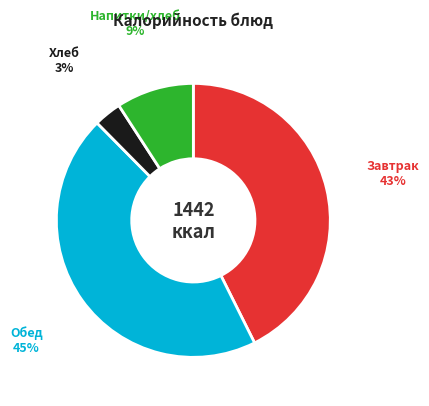

To the nearest percent, what is the average slice percentage?

25%